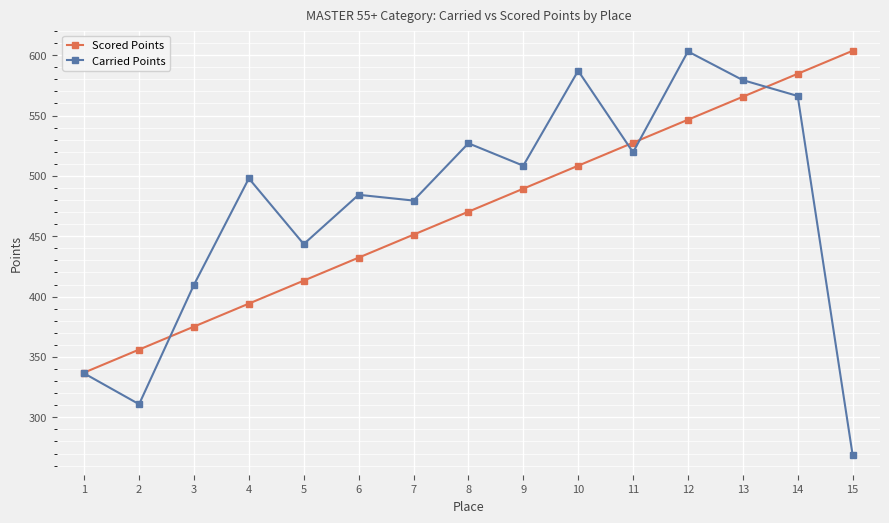

How many values in the Scored Points series exceed 470?

8